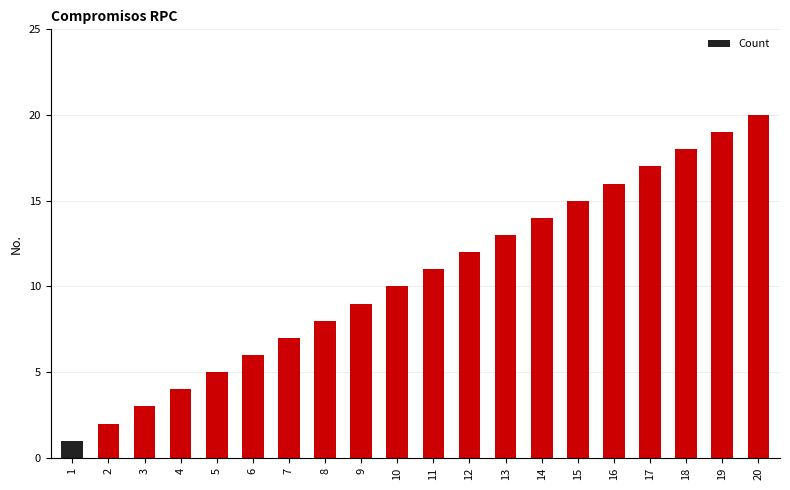

How many data points are less than 11?

10